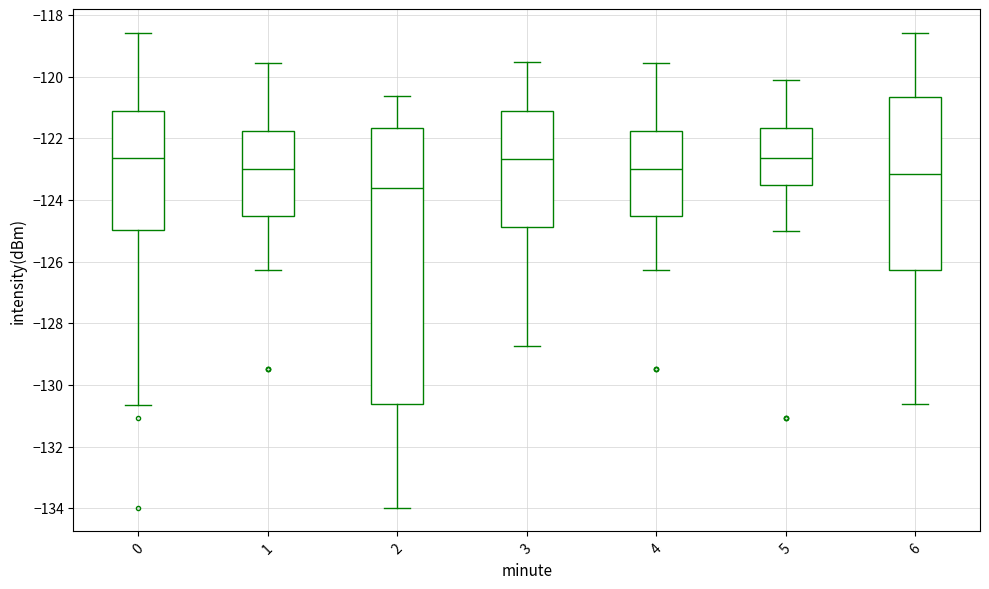

Reading left to right, transcribe this box plot: for each box, give where its median line is, the range the box spans, and where its two whiskers end, as read against the y-axis. The values are not printed on the chart, so give them approximately, as read against the axis.

0: median -122.6, box -125.0 to -121.2, whiskers -130.6 to -118.6
1: median -123.0, box -124.6 to -121.8, whiskers -126.2 to -119.6
2: median -123.6, box -130.6 to -121.6, whiskers -134.0 to -120.6
3: median -122.6, box -124.8 to -121.2, whiskers -128.8 to -119.6
4: median -123.0, box -124.6 to -121.8, whiskers -126.2 to -119.6
5: median -122.6, box -123.6 to -121.6, whiskers -125.0 to -120.0
6: median -123.2, box -126.2 to -120.6, whiskers -130.6 to -118.6